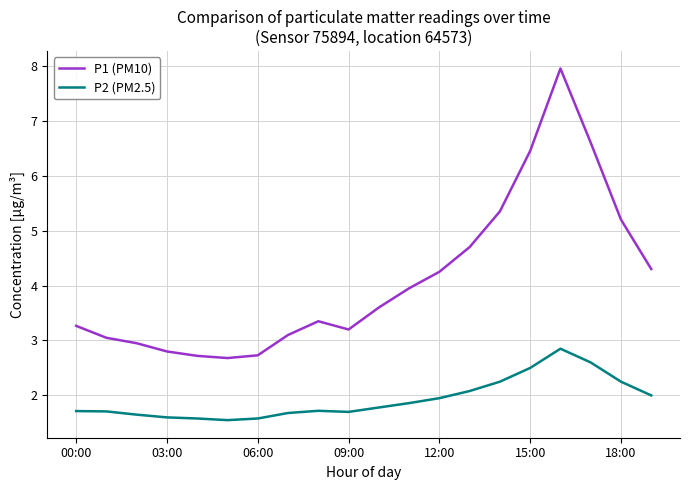

List the series in order of their overall mean, highest first.

P1 (PM10), P2 (PM2.5)